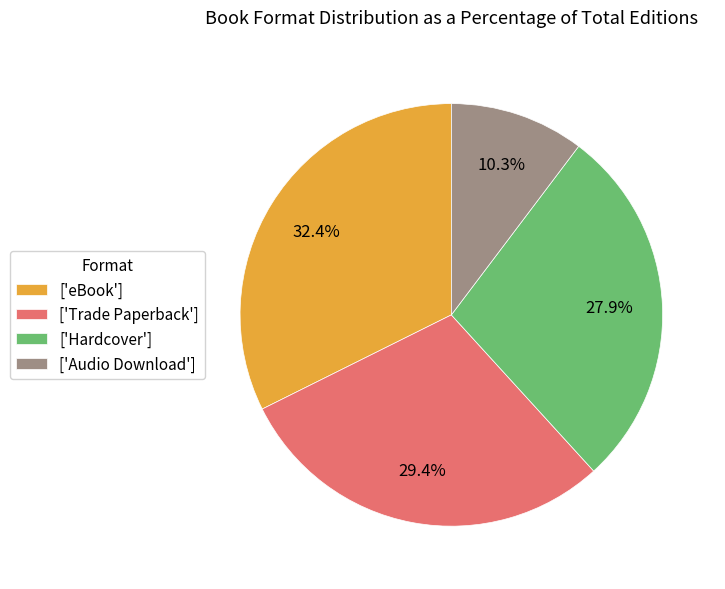

Which category has the smallest portion of the pie?

['Audio Download']